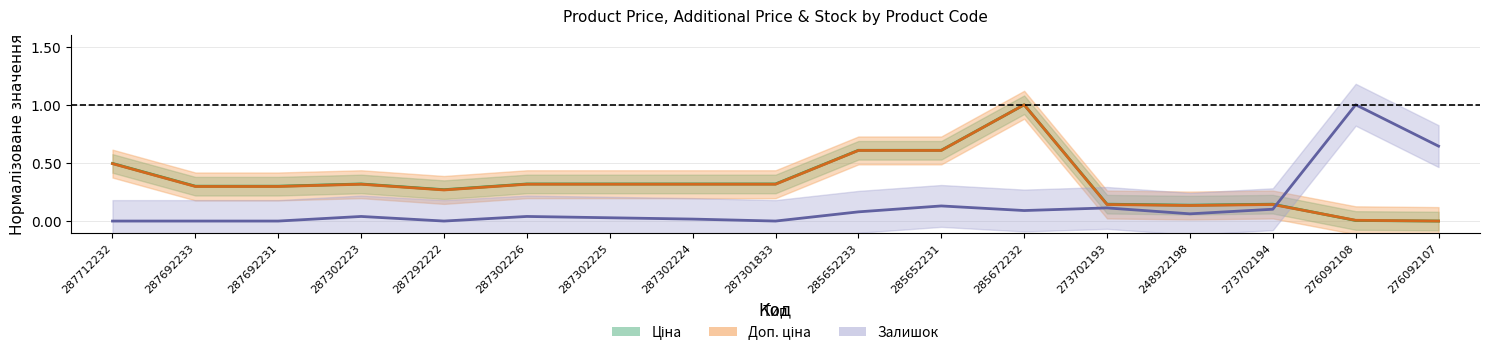

How many interior local peaks does the Залишок series have?

5